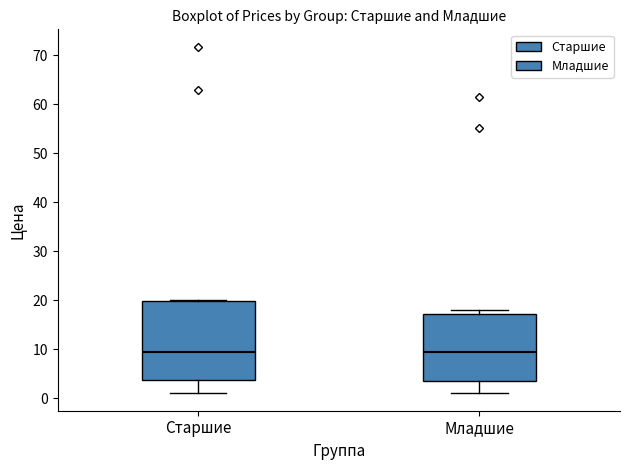

Where does the lower whisker of the box for Младшие end on the y-axis? The values are not printed on the chart, so give them approximately, as read against the axis.

1